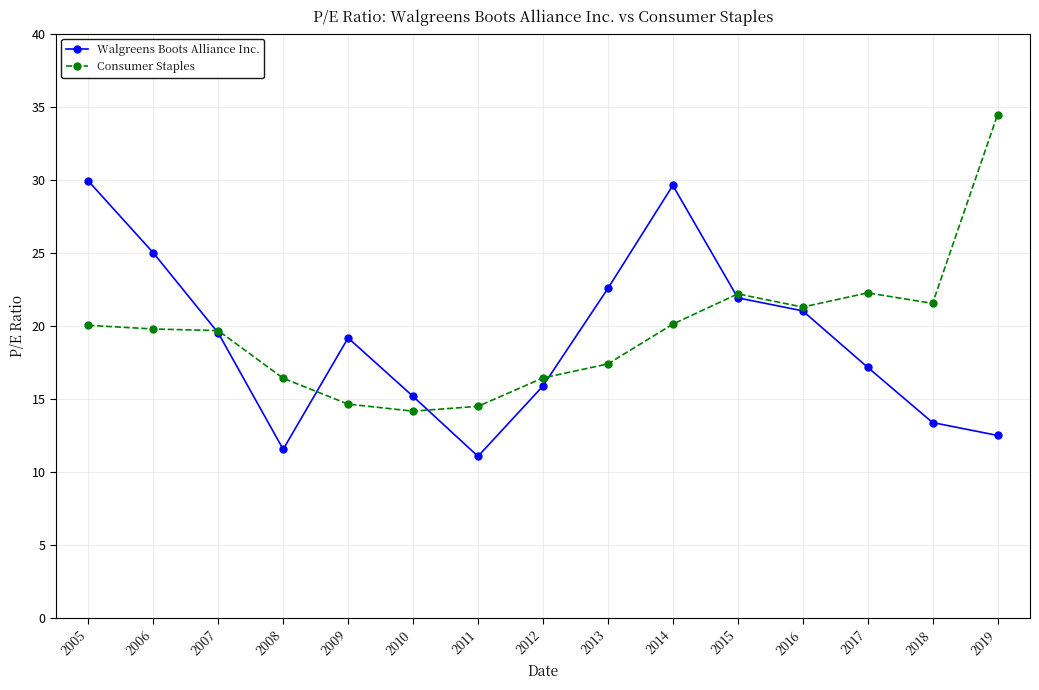

What is the maximum value shown in the chart?

34.4